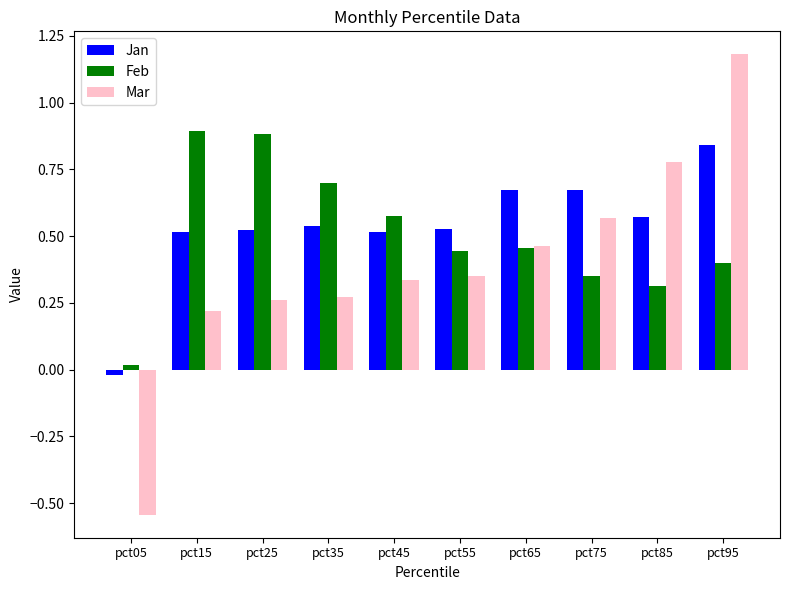

Which label corresponds to the smallest value in the chart?

pct05